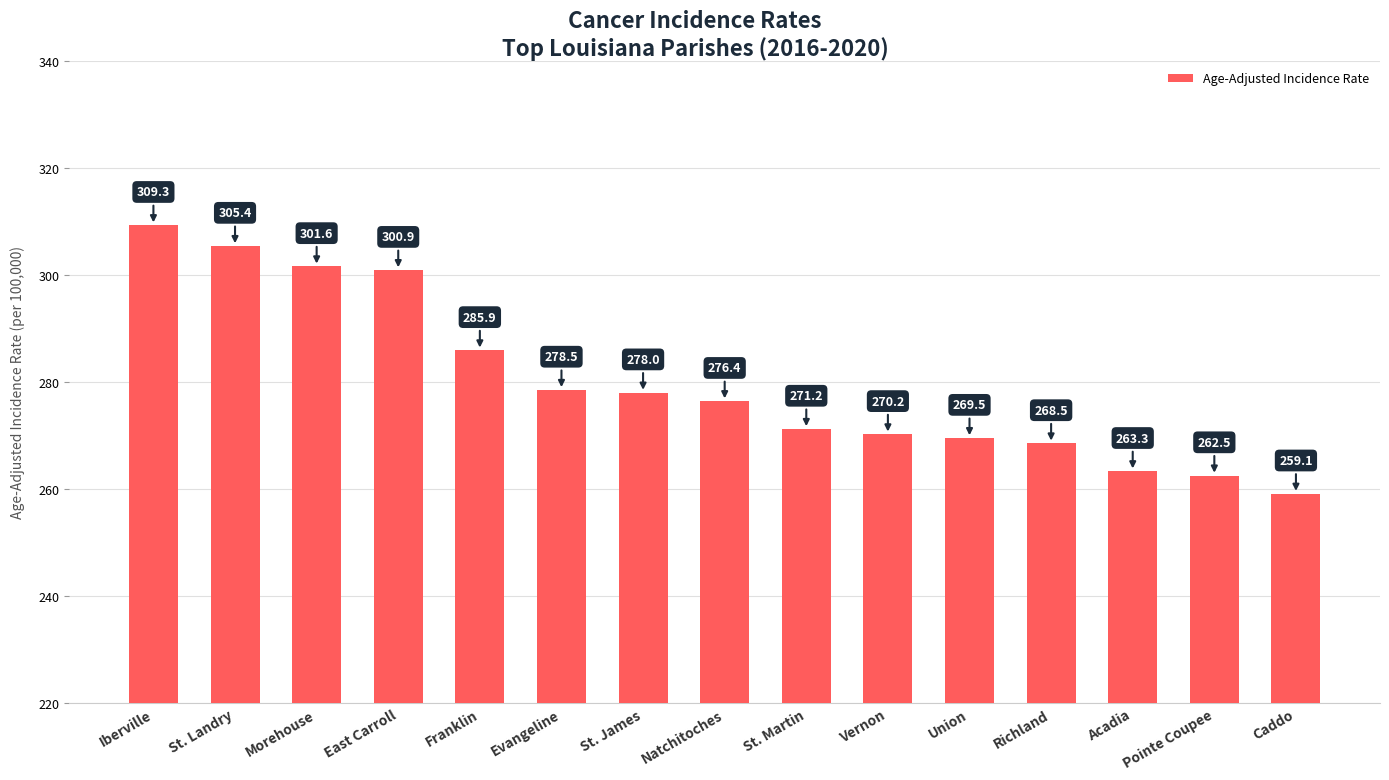

List the labels in order of value, smallest first.

Caddo, Pointe Coupee, Acadia, Richland, Union, Vernon, St. Martin, Natchitoches, St. James, Evangeline, Franklin, East Carroll, Morehouse, St. Landry, Iberville